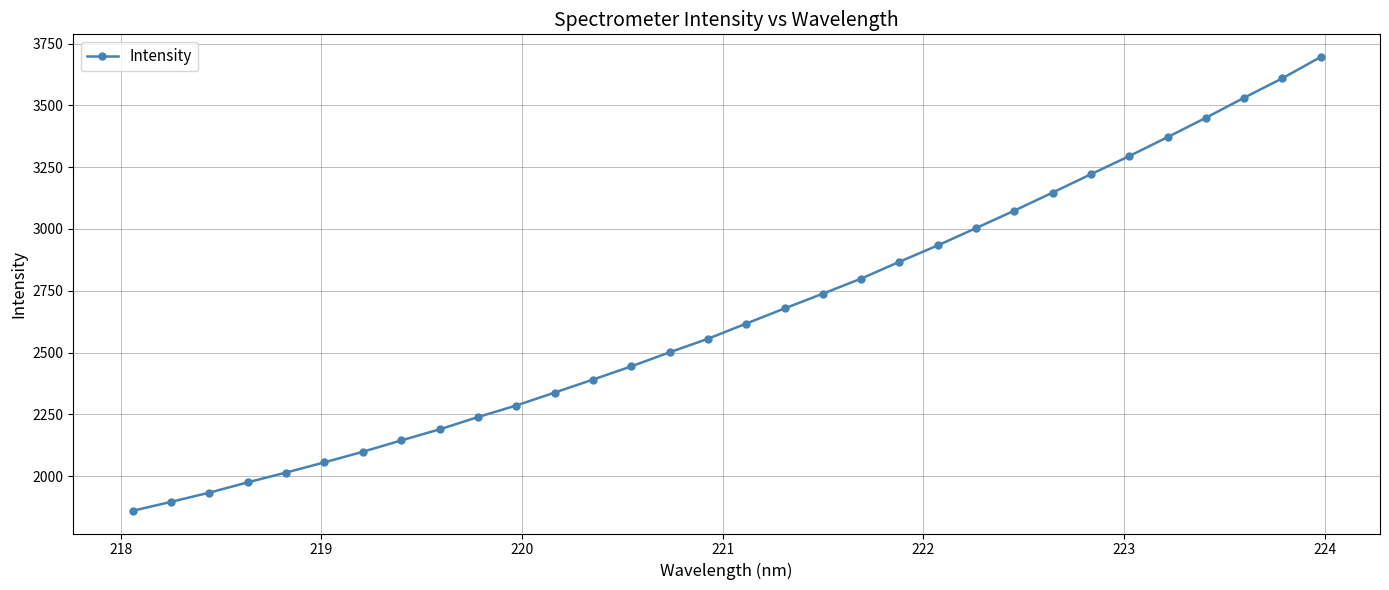

What is the difference between the maximum and minimum values?

1835.8